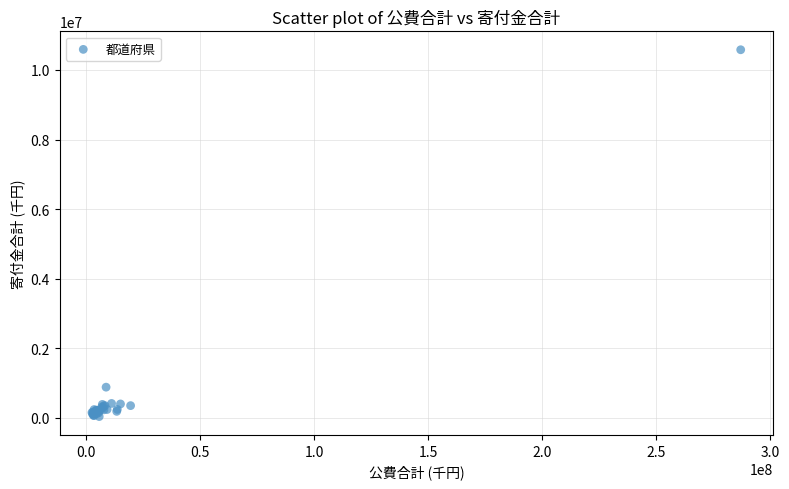

What Y value in the scatter plot is closest to 5310206?

885114